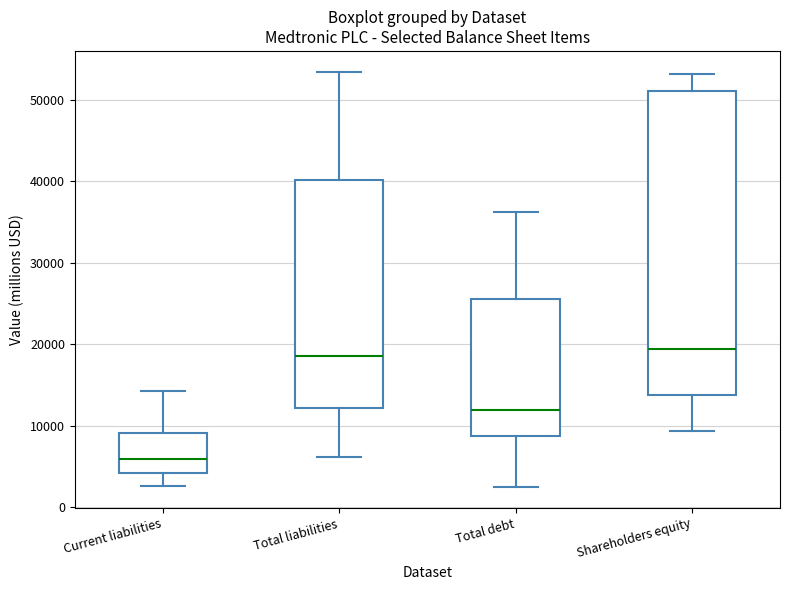

Reading left to right, read every box against the y-axis: the position of its median line, the range the box covers, and the ends of its whiskers. The values are not printed on the chart, so give them approximately, as read against the axis.

Current liabilities: median 6000, box 4000 to 9000, whiskers 3000 to 14000
Total liabilities: median 19000, box 12000 to 40000, whiskers 6000 to 53000
Total debt: median 12000, box 9000 to 26000, whiskers 2000 to 36000
Shareholders equity: median 19000, box 14000 to 51000, whiskers 9000 to 53000